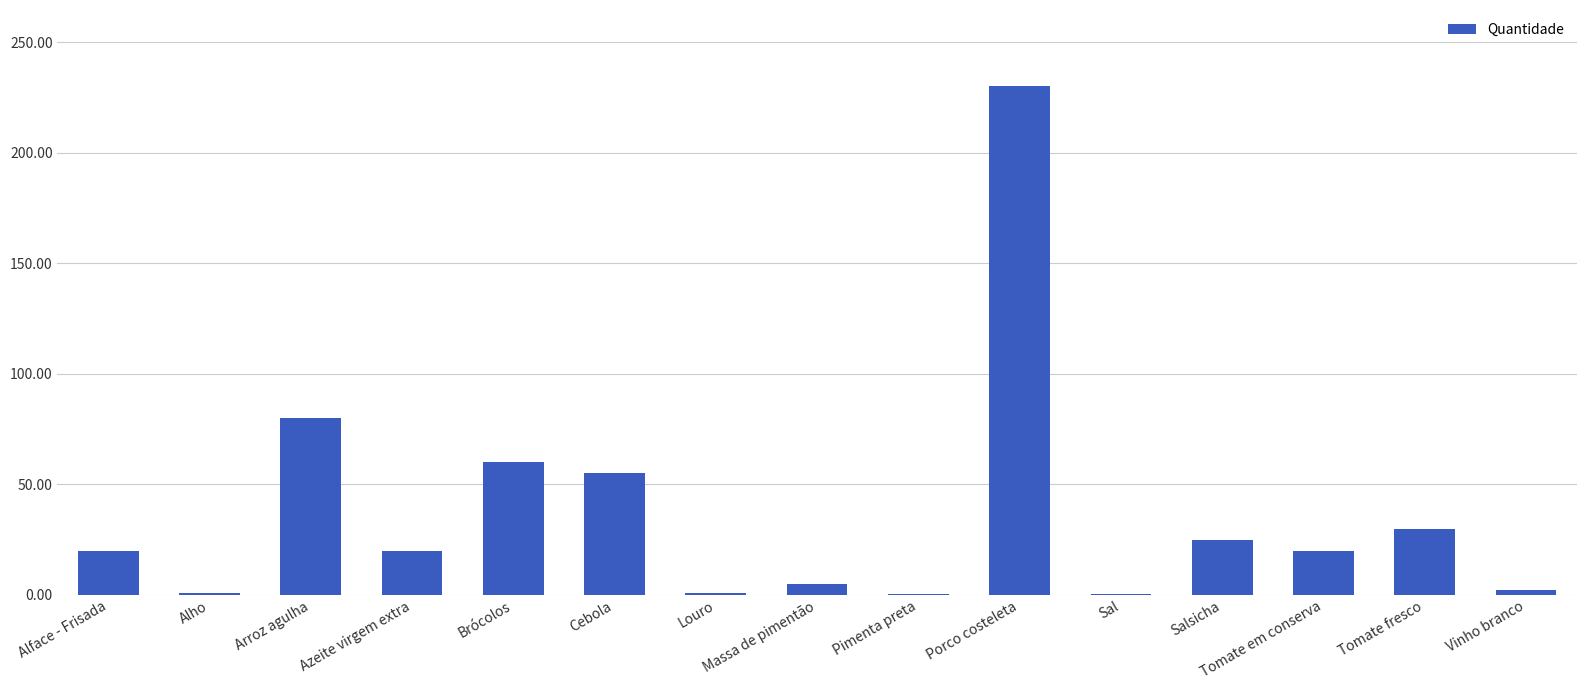

Count the number of categories in the chart.

15